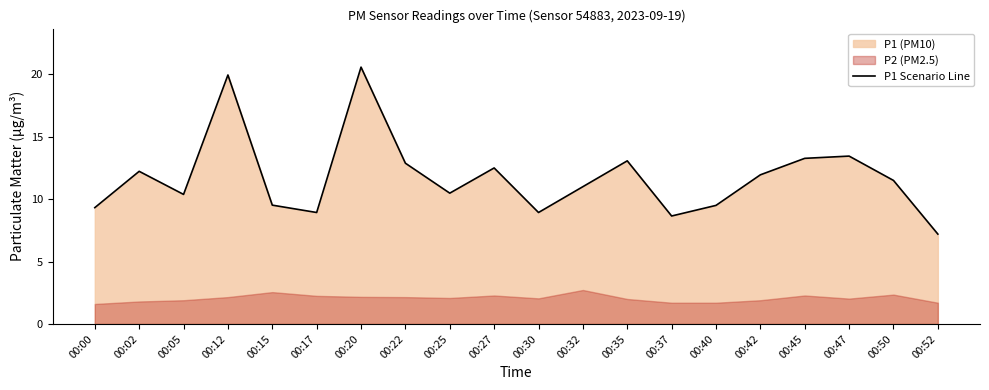

List the labels in order of value, smallest first.

00:52, 00:37, 00:17, 00:30, 00:00, 00:40, 00:15, 00:05, 00:25, 00:32, 00:50, 00:42, 00:02, 00:27, 00:22, 00:35, 00:45, 00:47, 00:12, 00:20